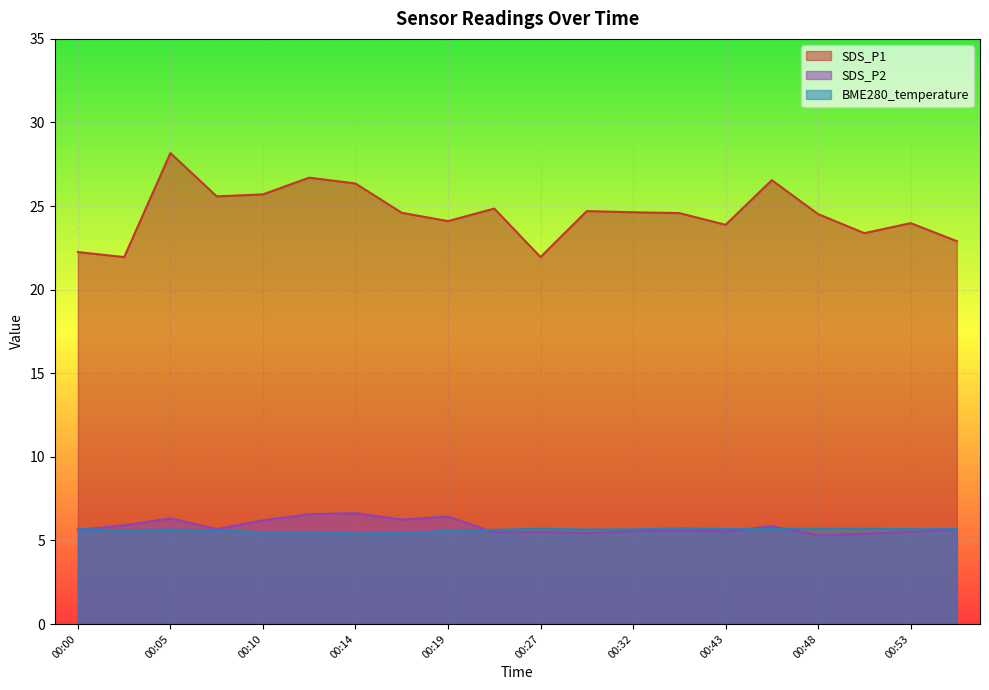

Does the chart display data point markers on the line(s)?

No